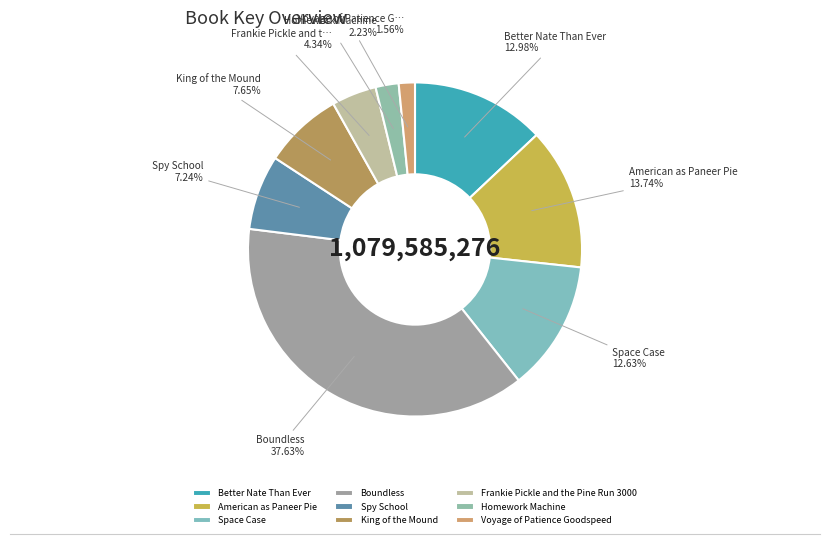

What is the ratio of the value at Space Case to the value at Spy School?

1.7